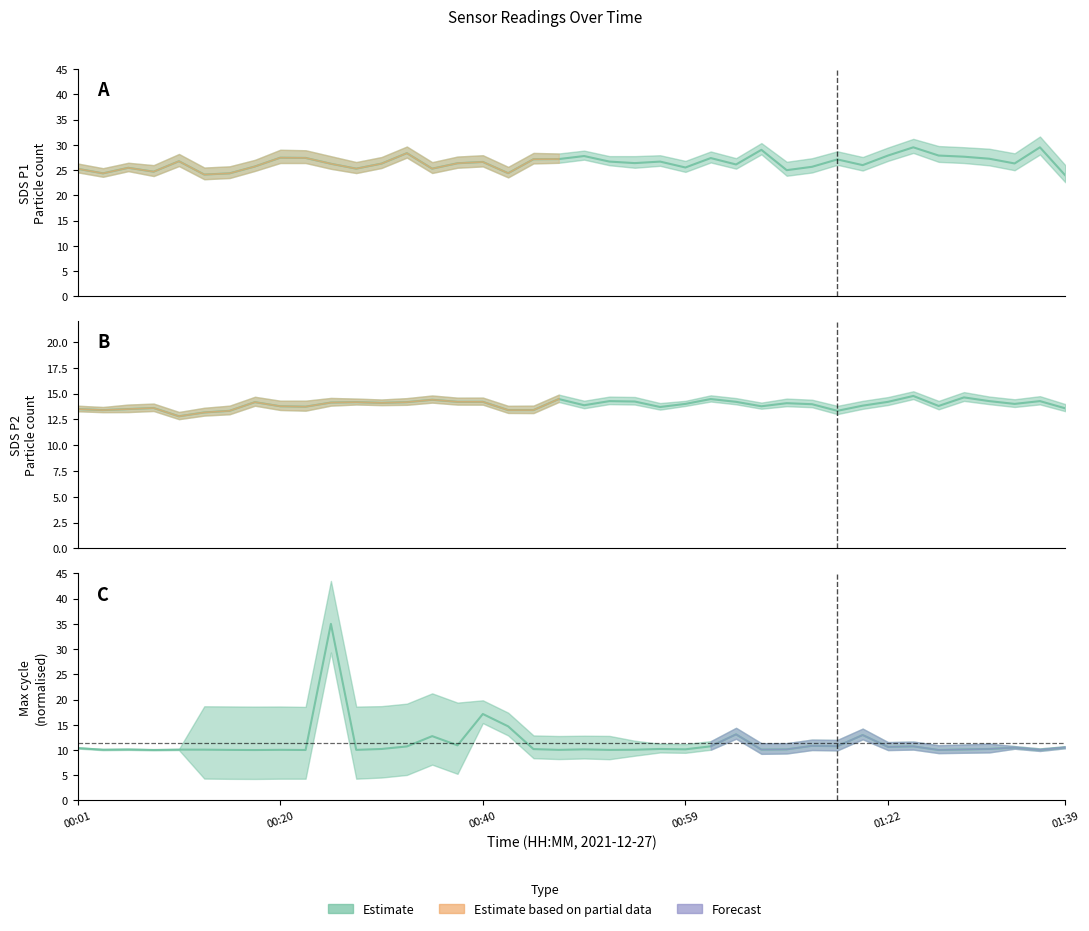

True or false: SDS_P1 and SDS_P2 intersect in this chart.

False